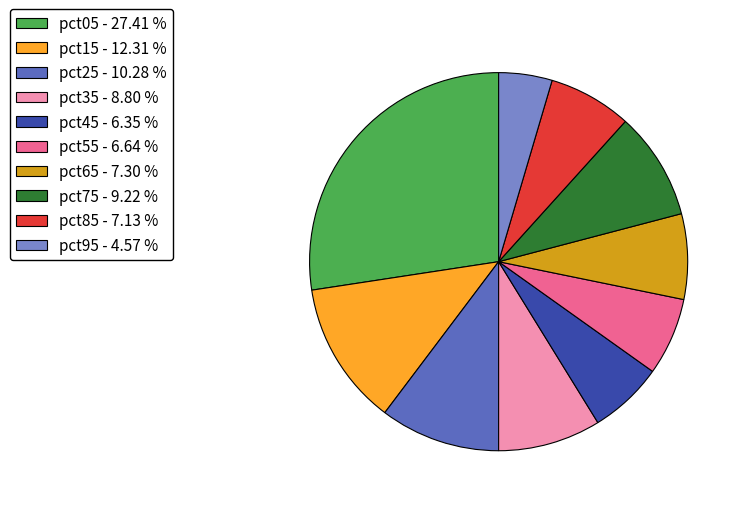

Do pct65 - 7.30 % and pct35 - 8.80 % together represent more than half of the pie?

No